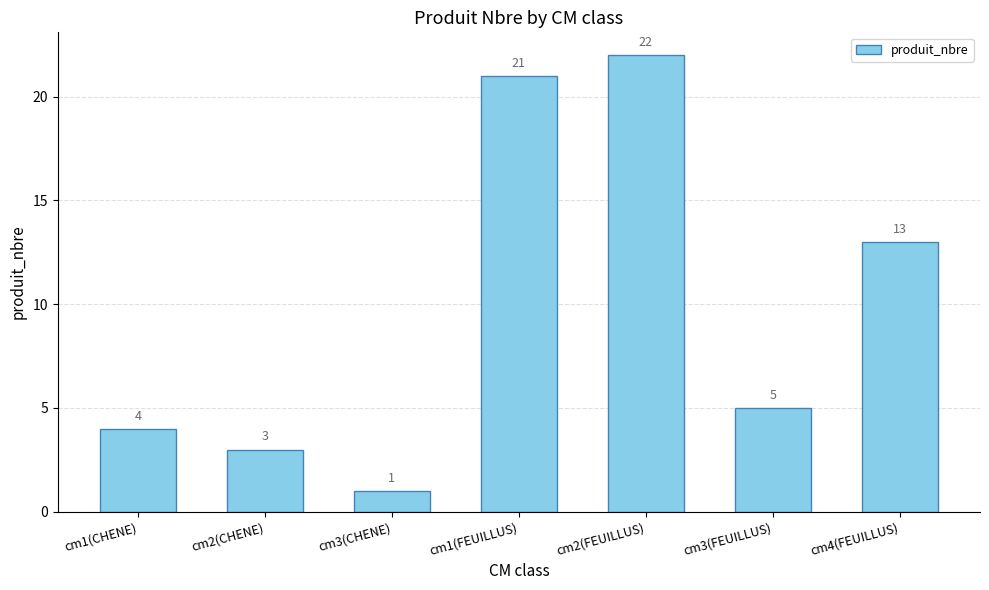

What is the value of the 1st bar from the left?

4